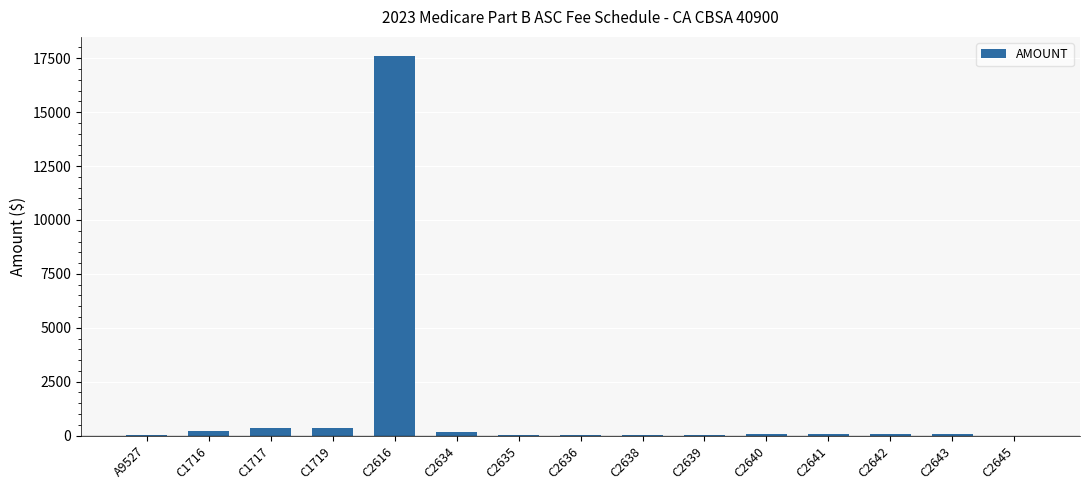

At which label does the data first exceed 81?

C1716